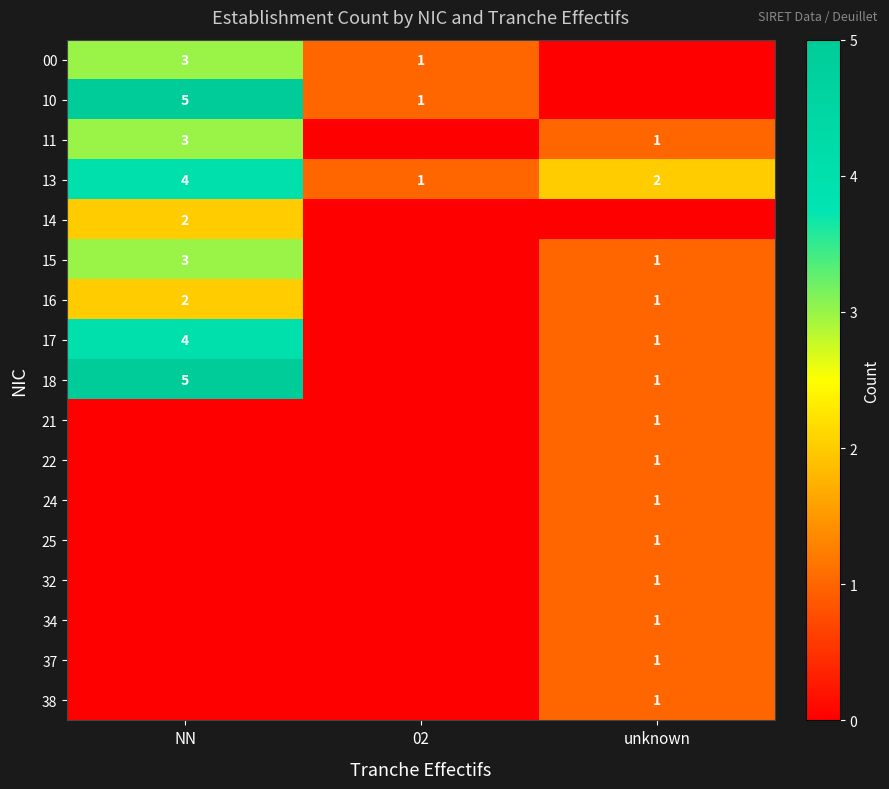

Is the value of 11 at NN greater than the value of 13 at NN?

No